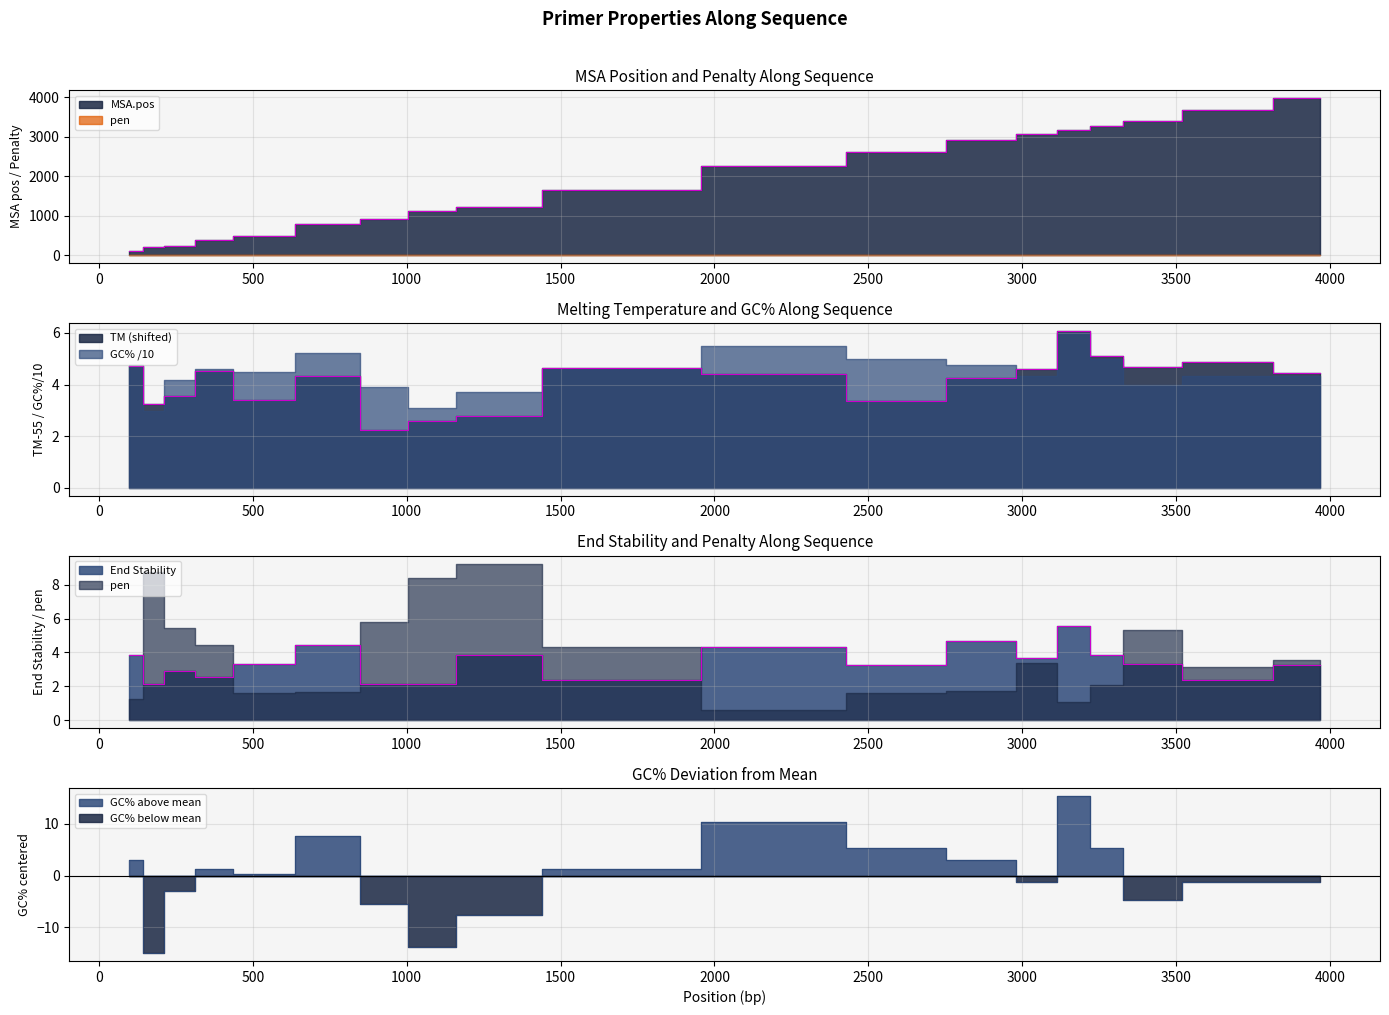

At which category is the sum across all series the highest?

3969